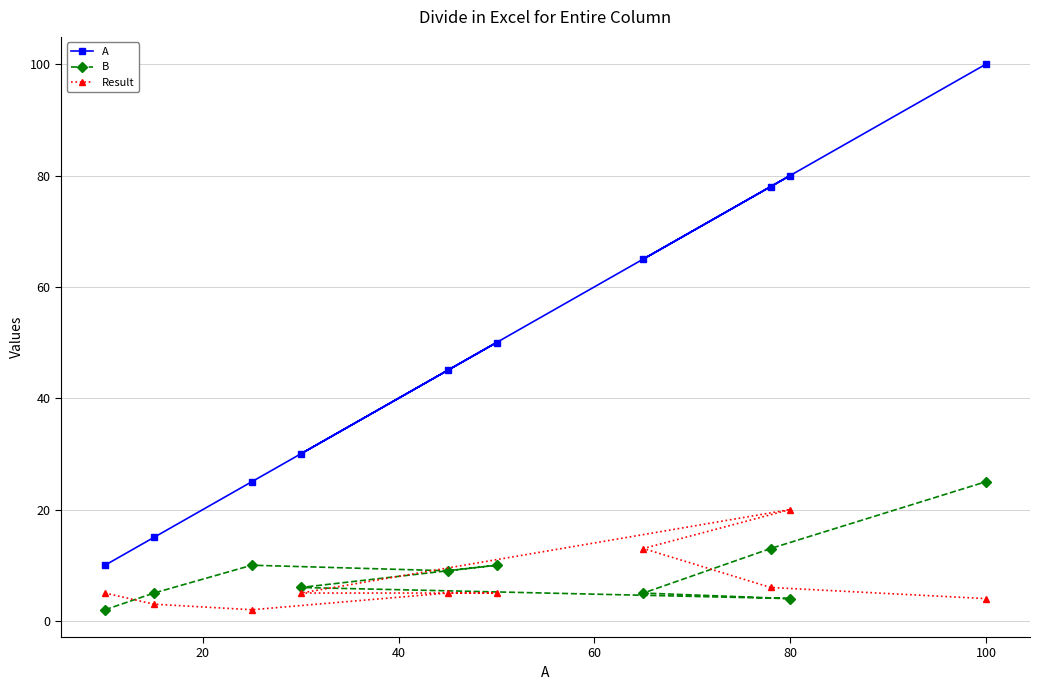

At how many categories does at least one series exceed 85?

1